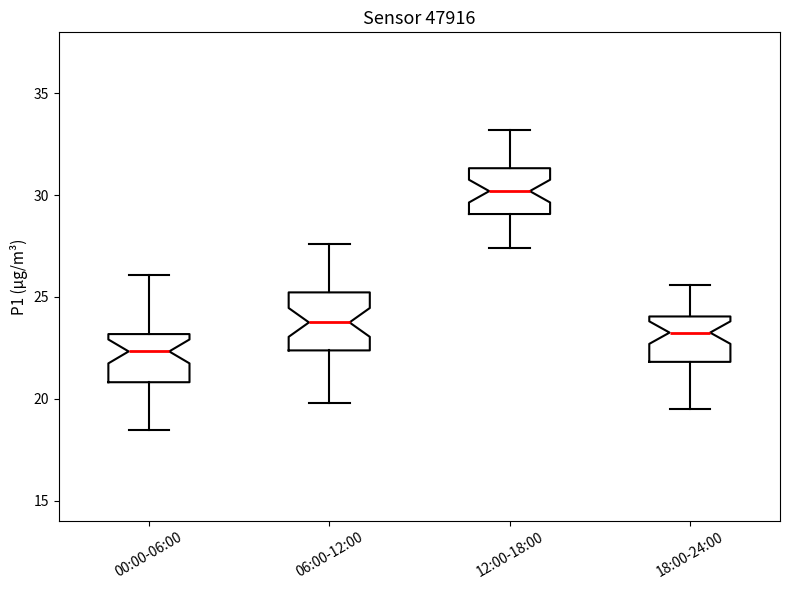

Which box has the lowest median line?

00:00-06:00